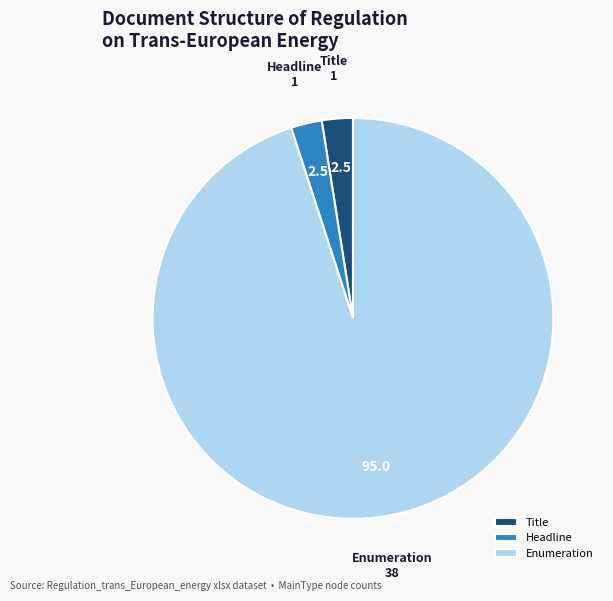

Which category accounts for the majority?

Enumeration